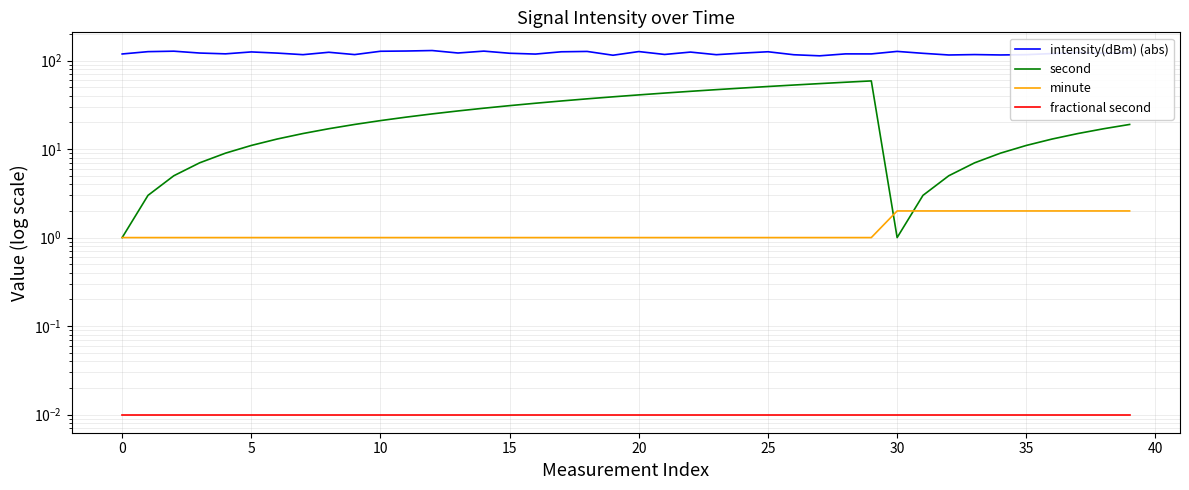

True or false: fractional second has more than 0 interior local peaks.

False